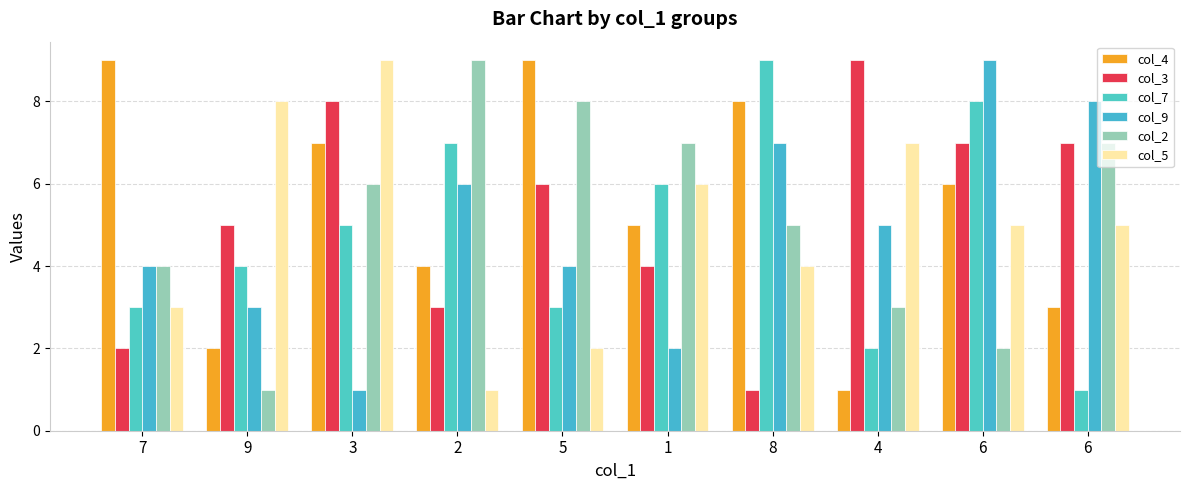

Count the col_3 values in the range 3 to 7.

6